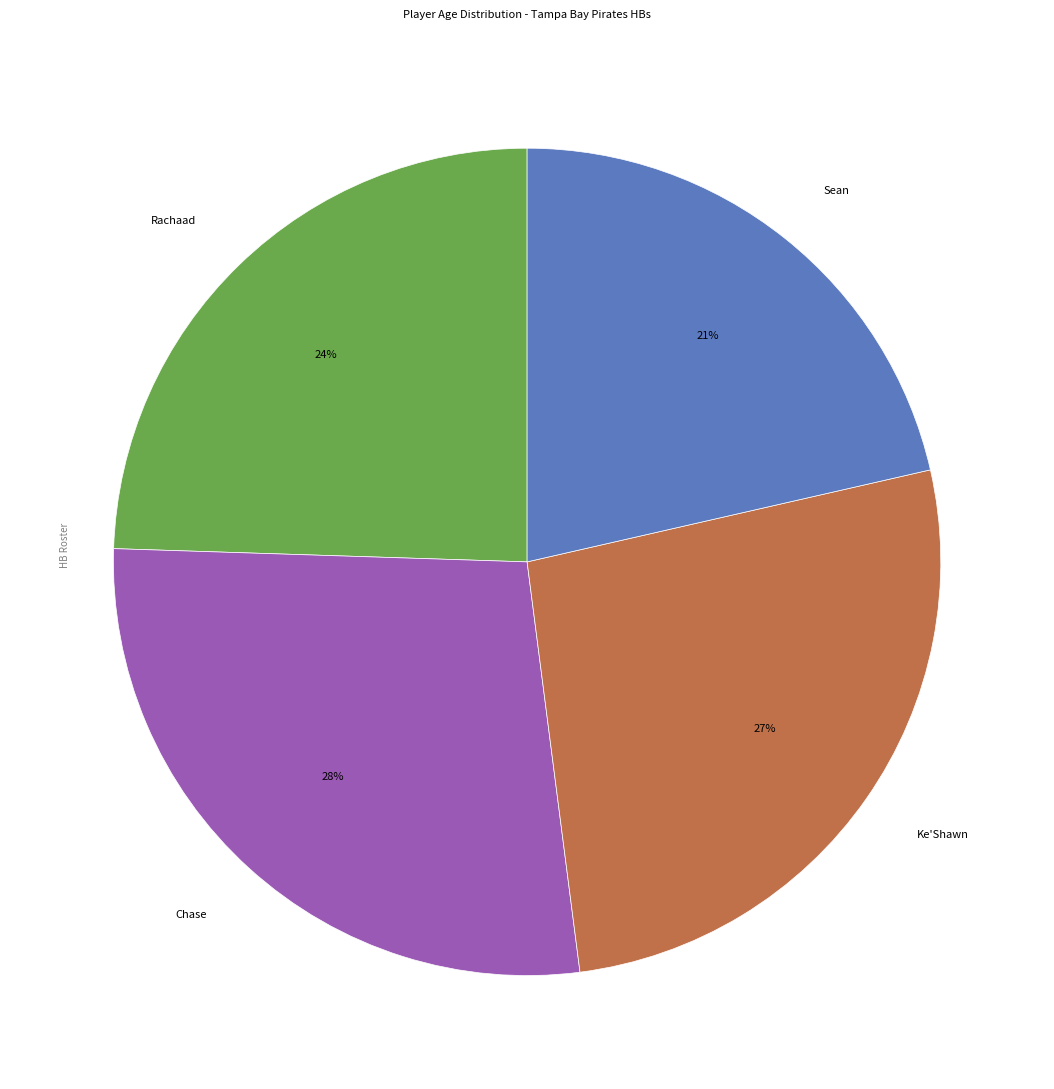

The Sean slice represents 11% of the pie. True or false?

False